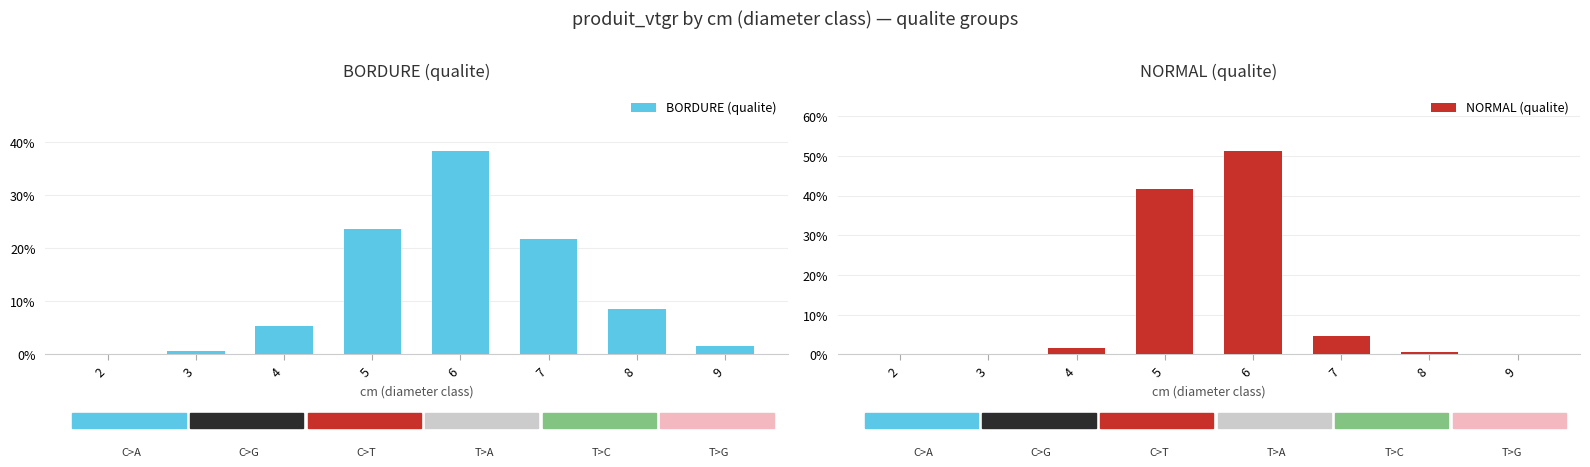

Which category has the lowest value across all series?

9